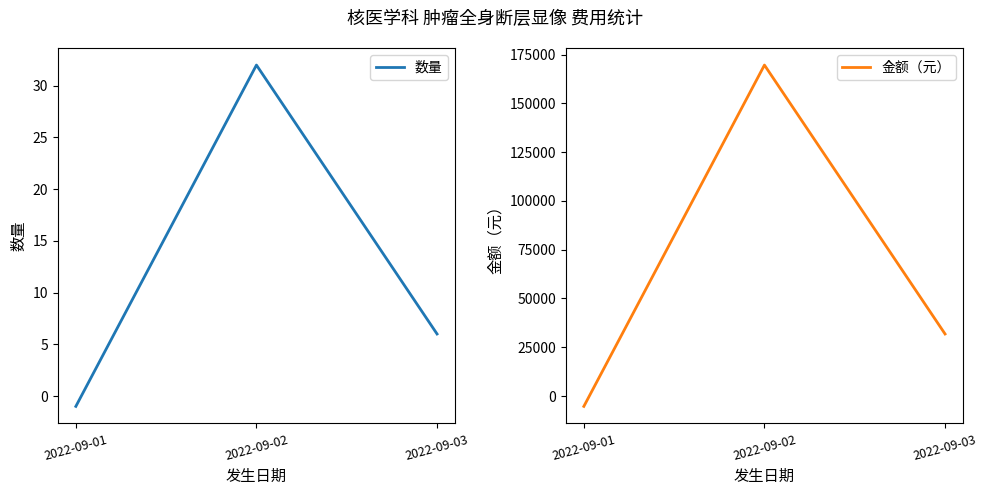

List the series in order of their peak value, highest first.

金额（元）, 数量